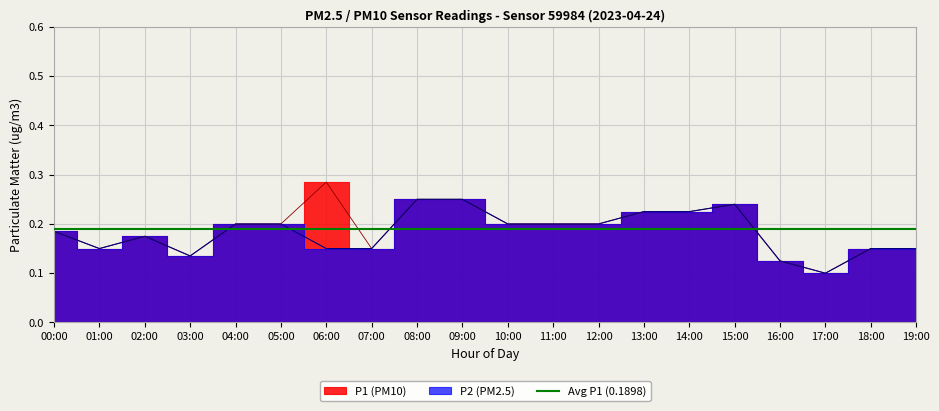

Which series has the largest total across all categories?

P1